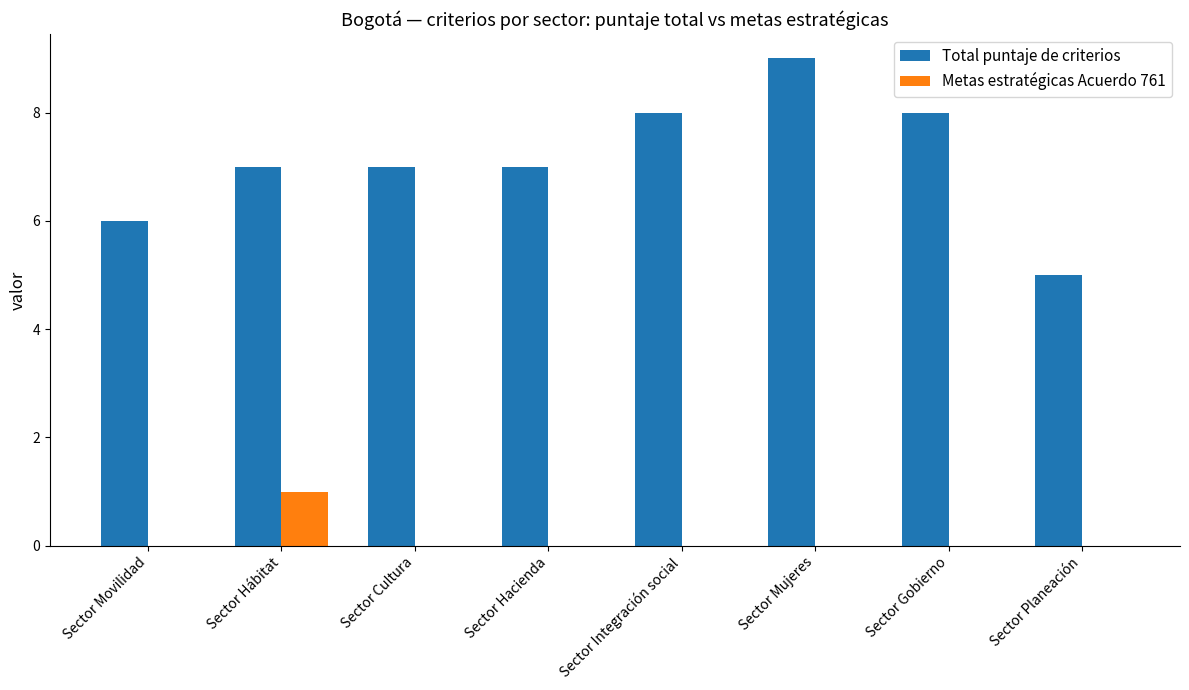

What is the greatest value displayed?

9